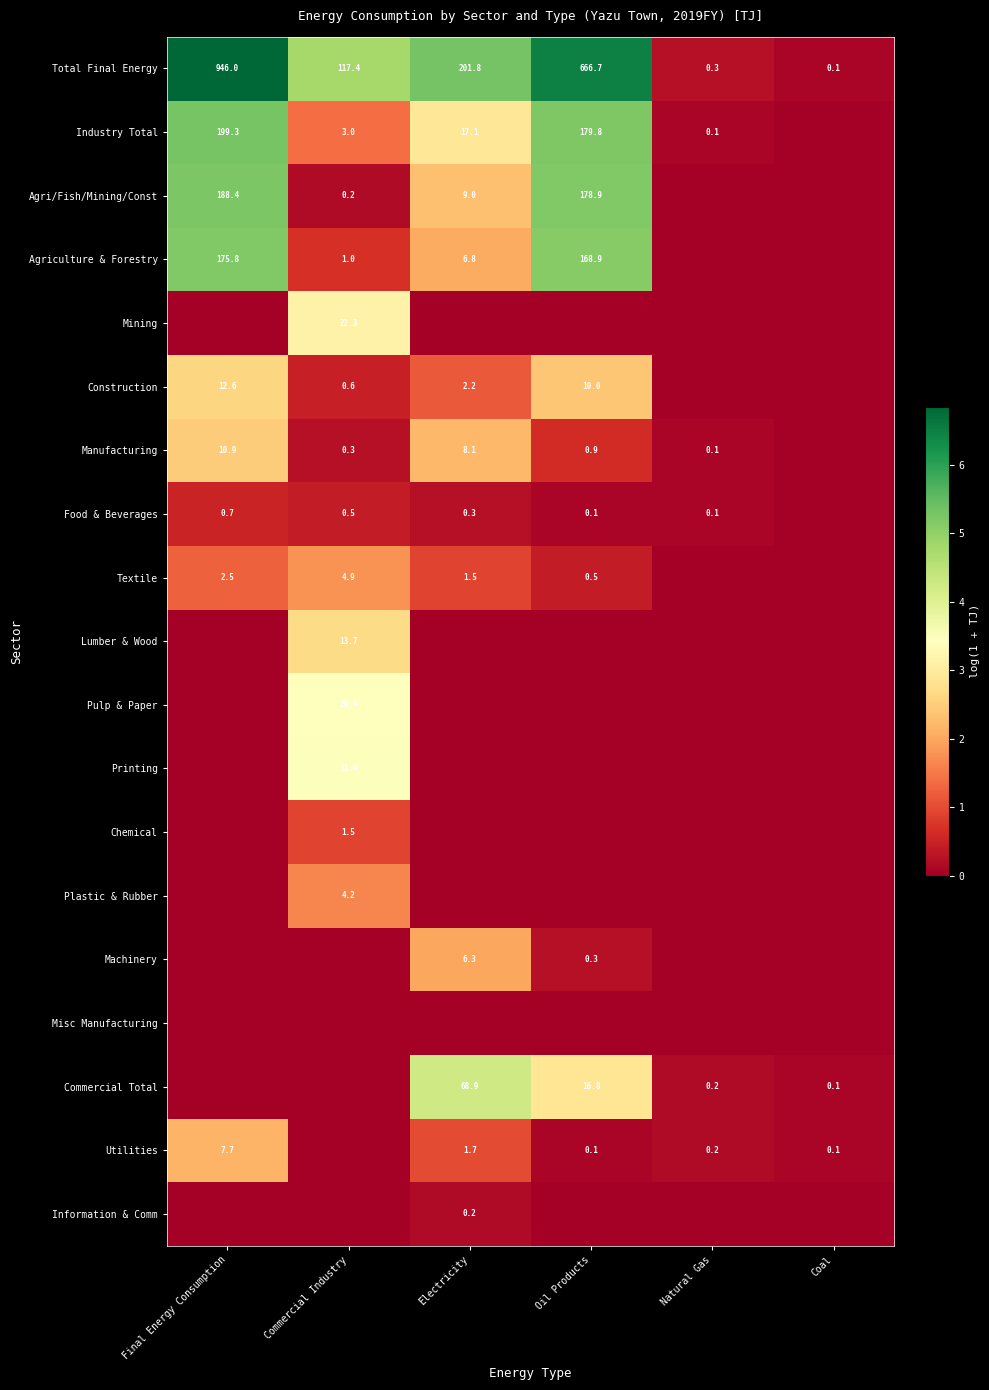

True or false: Information & Comm has a value of 0.2 at Electricity.

True